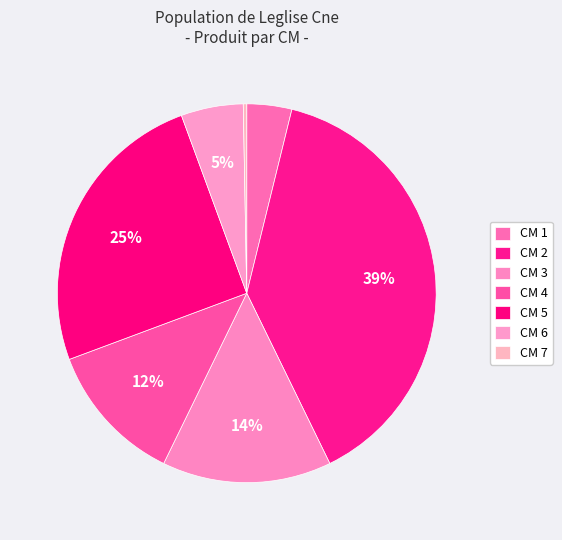

Does any single category account for the majority?

No